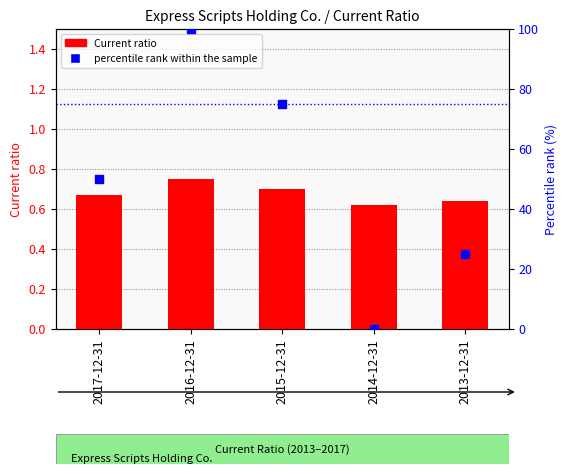

Is the value of Current ratio at 2013-12-31 greater than the value of percentile rank within the sample at 2016-12-31?

No